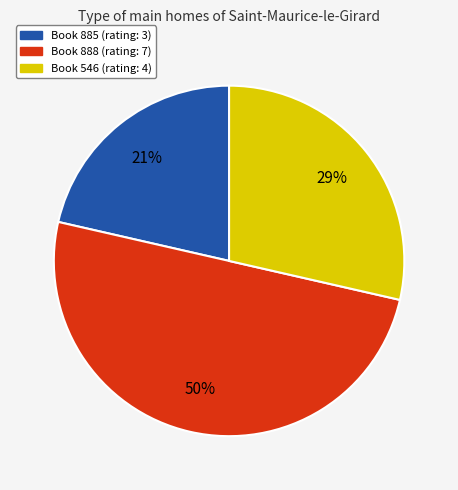

To the nearest percent, what is the average slice percentage?

33%